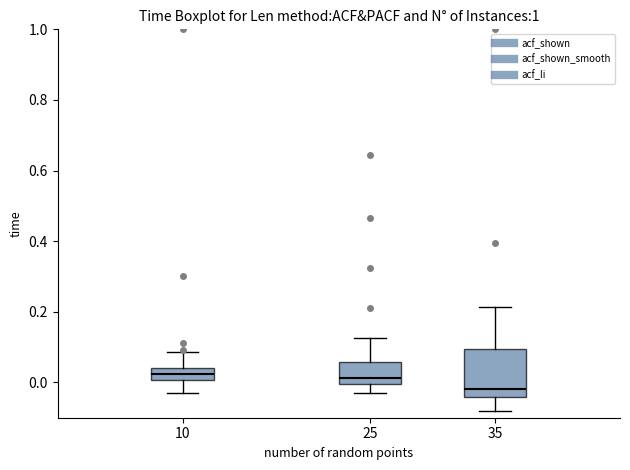

Comparing the boxes themselves (not the whiskers), which one is the tallest?

35